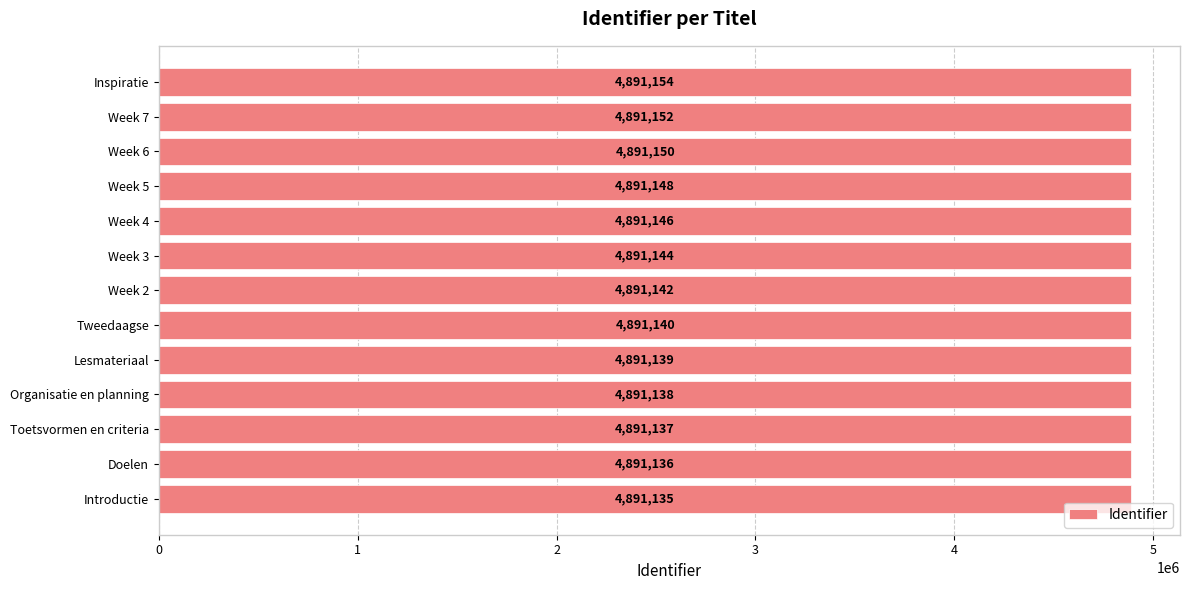

True or false: the data shows 1538551 at Week 5.

False